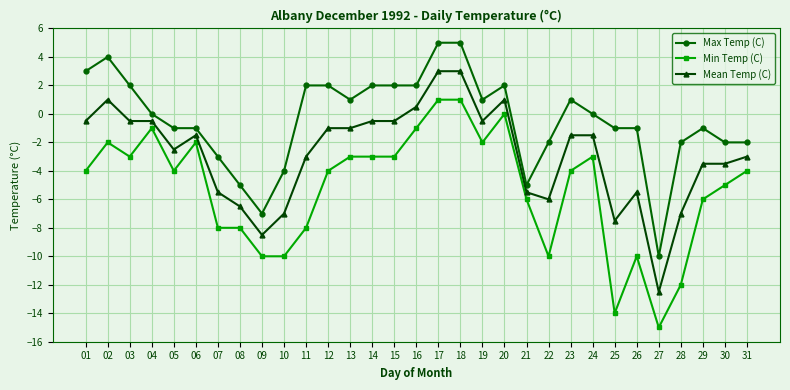

True or false: Mean Temp (C) and Max Temp (C) cross at least once.

False